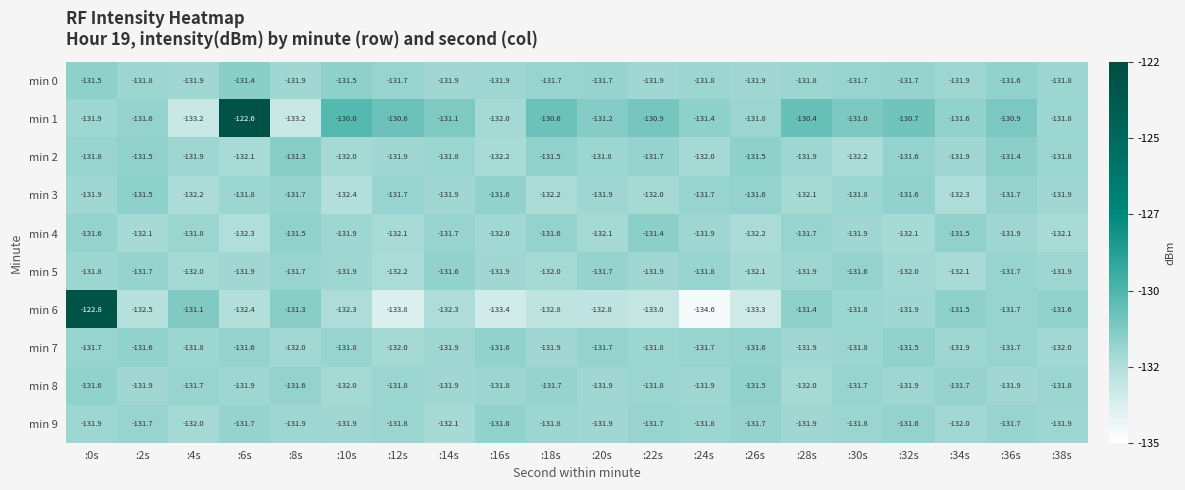

What is the highest value of the min 3 series?

-131.5